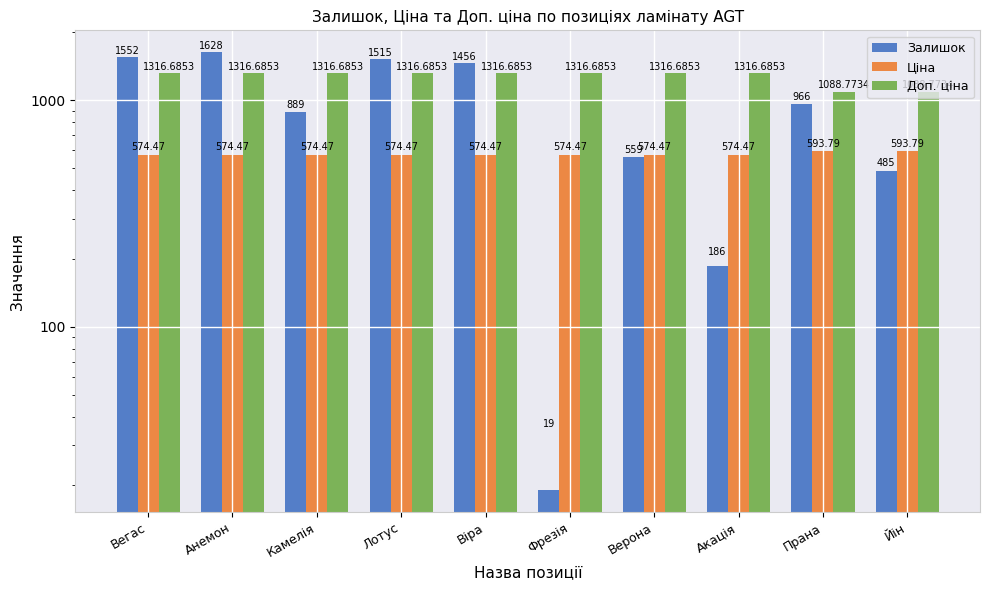

At which category is the sum across all series the highest?

Анемон